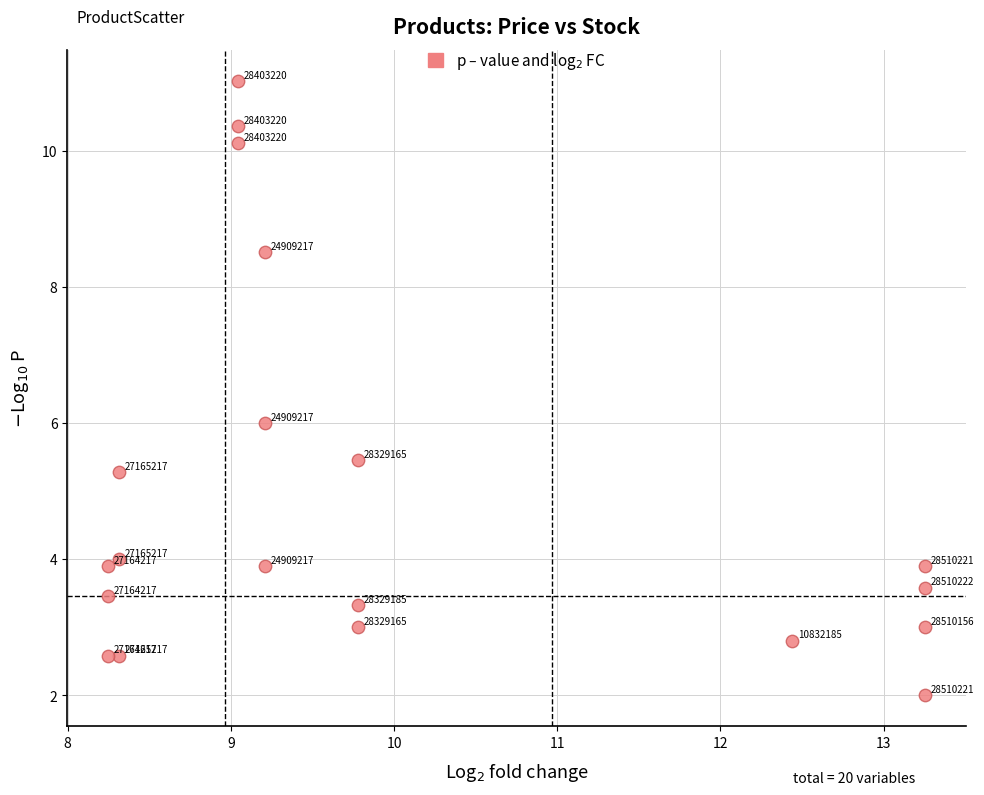

What is the range of Y values (max minus min)?

9.0